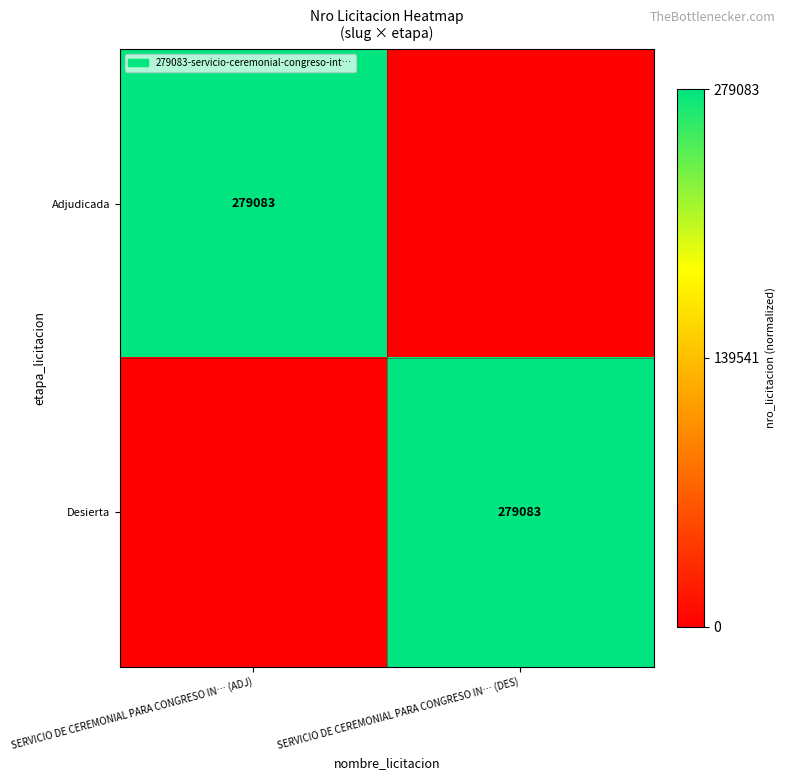

At which category does the chart reach its minimum across all series?

SERVICIO DE CEREMONIAL PARA CONGRESO IN… (DES)